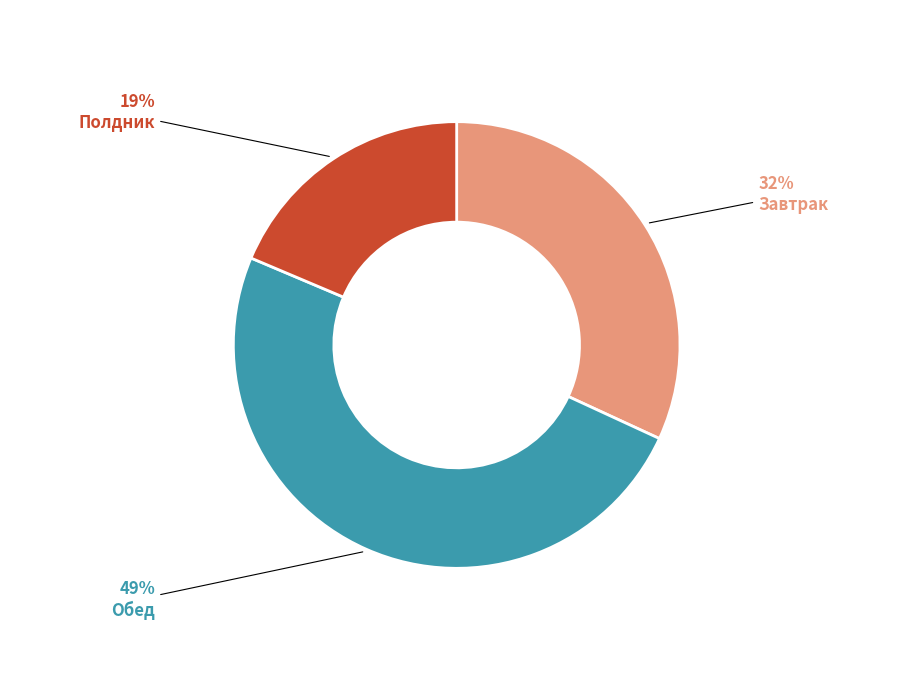

Do Обед and Завтрак together represent more than half of the pie?

Yes